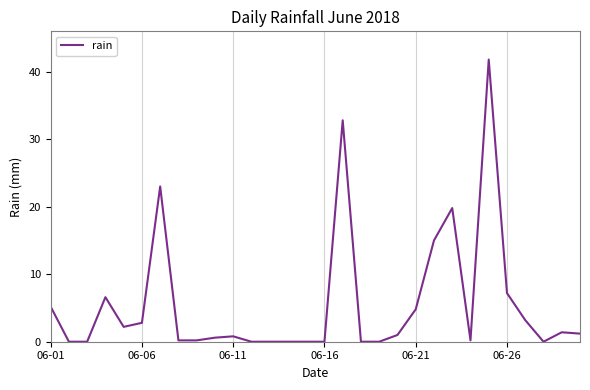

What is the maximum value shown in the chart?

41.8